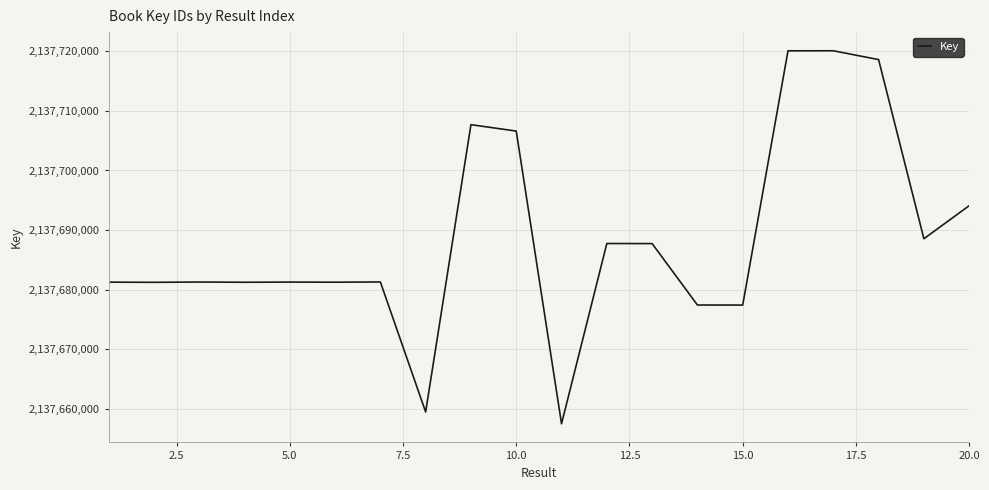

What is the smallest value displayed?

2137657538